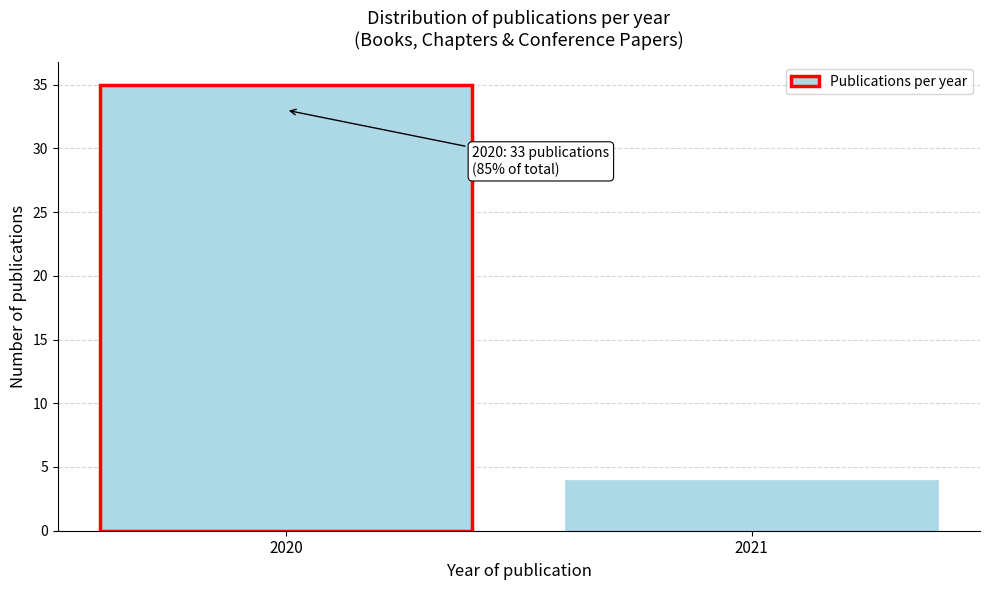

Reading left to right, transcribe all the data shown in this chart.

2020=35	2021=4